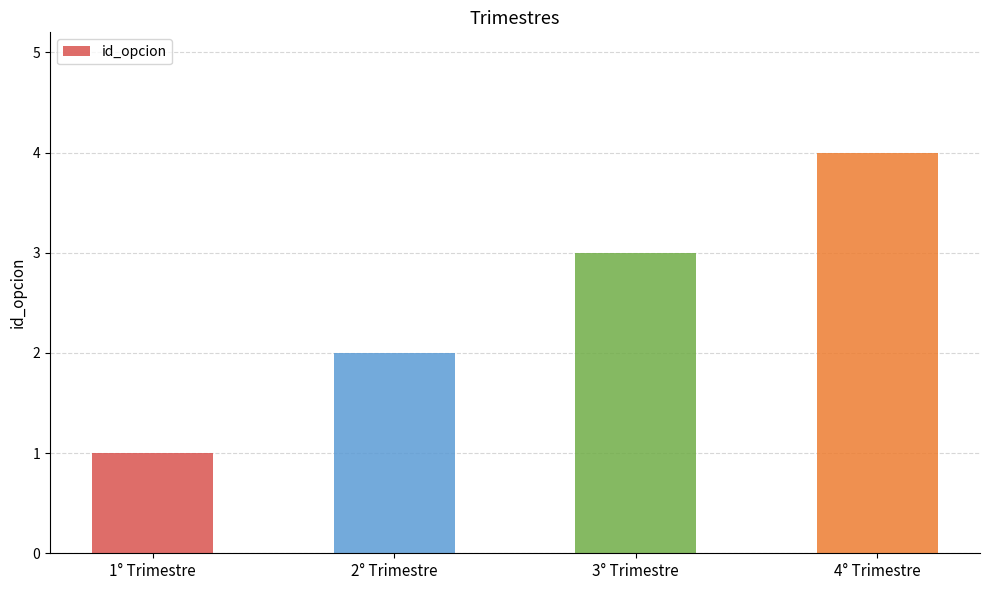

Reading left to right, what are all the values shown in this chart?

1° Trimestre=1	2° Trimestre=2	3° Trimestre=3	4° Trimestre=4